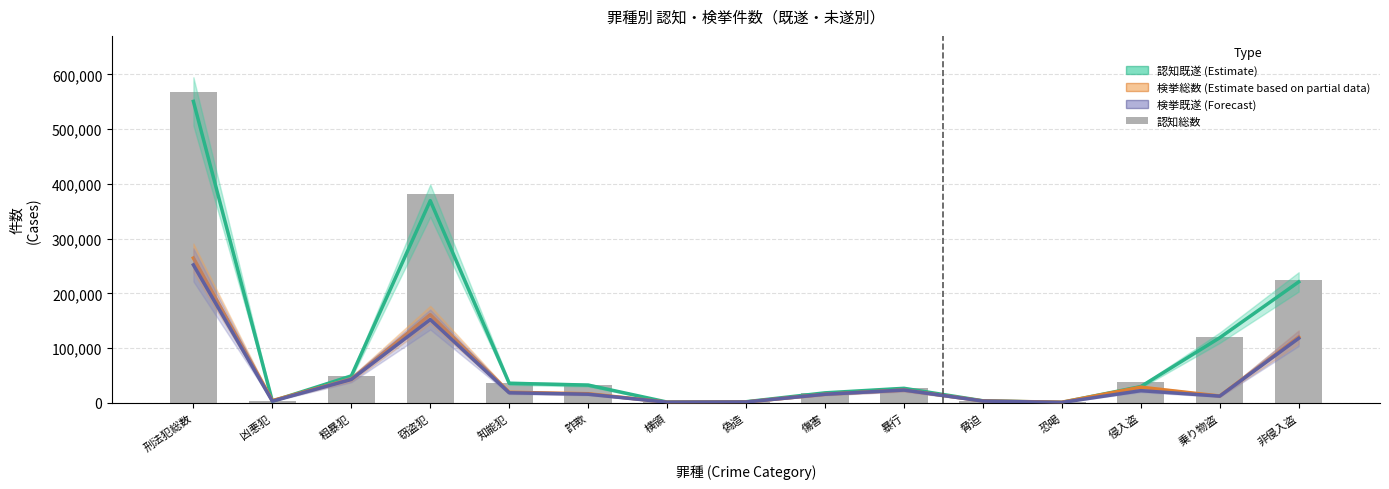

What are all the series names shown in the legend?

認知既遂, 検挙総数, 検挙既遂, 認知総数